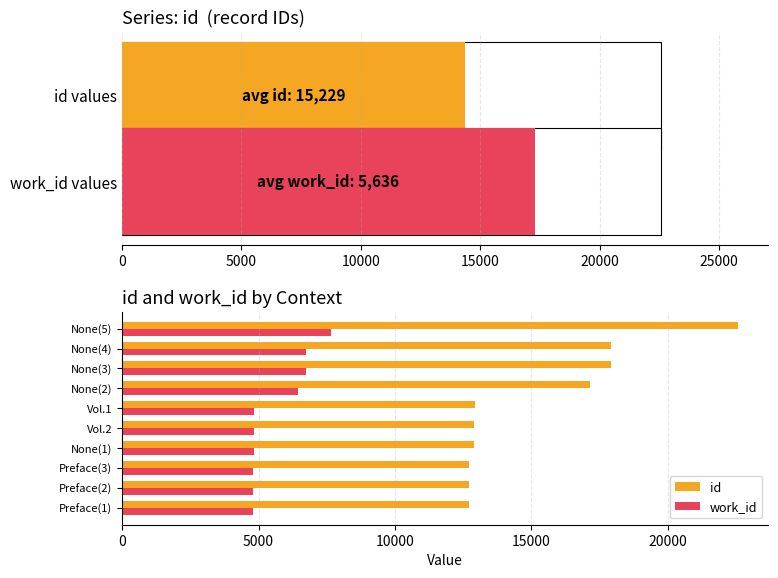

At which label is work_id closest to 6215?

None(2)